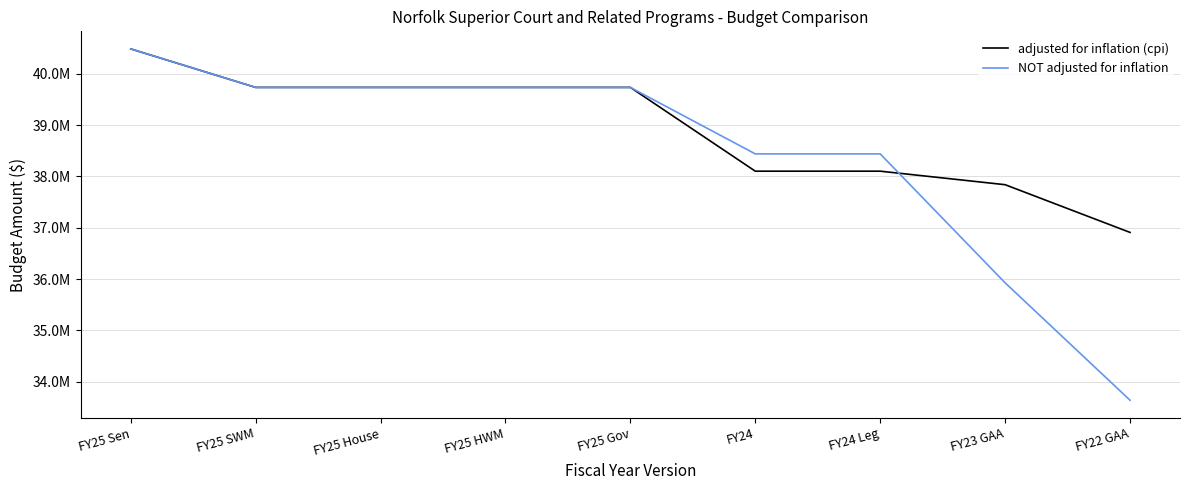

Between FY25 Sen and FY24 Leg, which series saw the biggest shift?

adjusted for inflation (cpi)